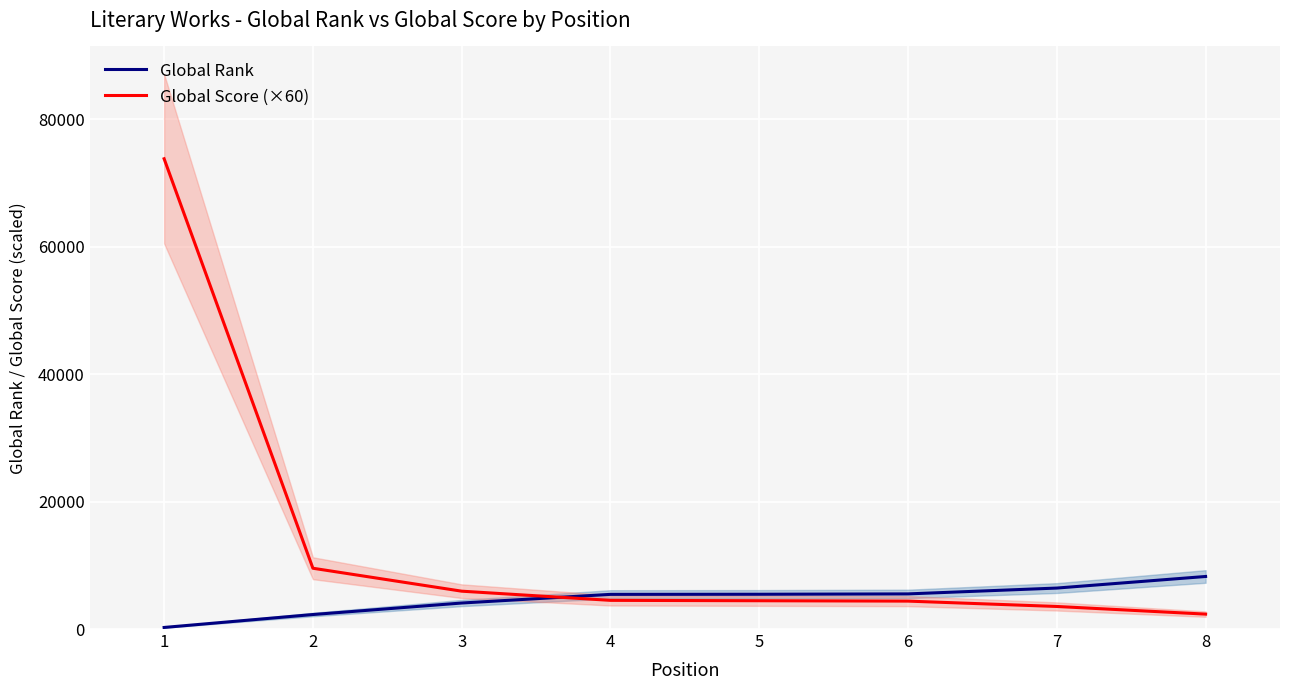

At which category does the chart reach its peak across all series?

1